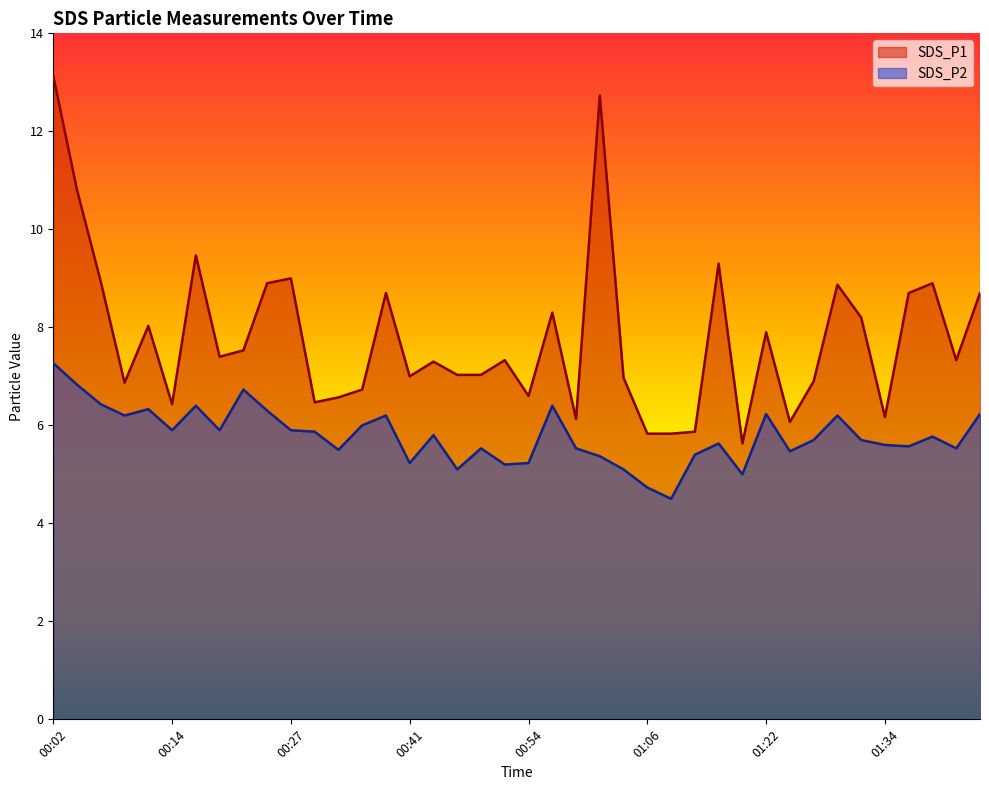

True or false: SDS_P1 and SDS_P2 intersect in this chart.

False